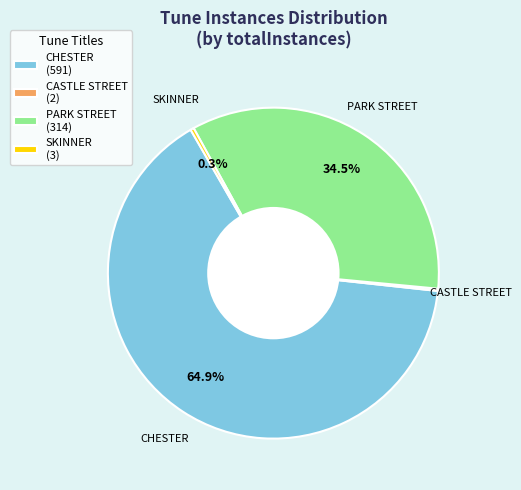

Does PARK STREET account for over 50% of the chart?

No